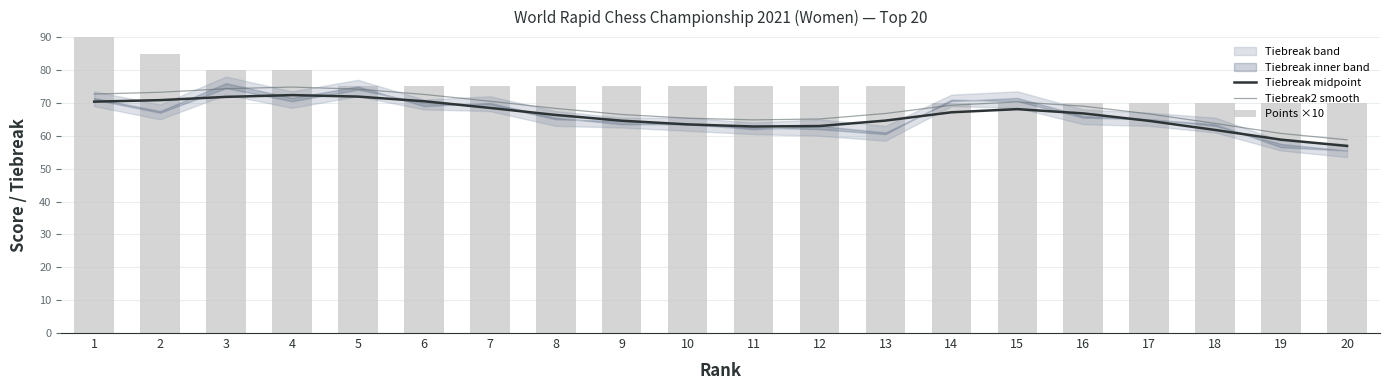

Is it true that Tiebreak midpoint equals 99.3 at 17?

False